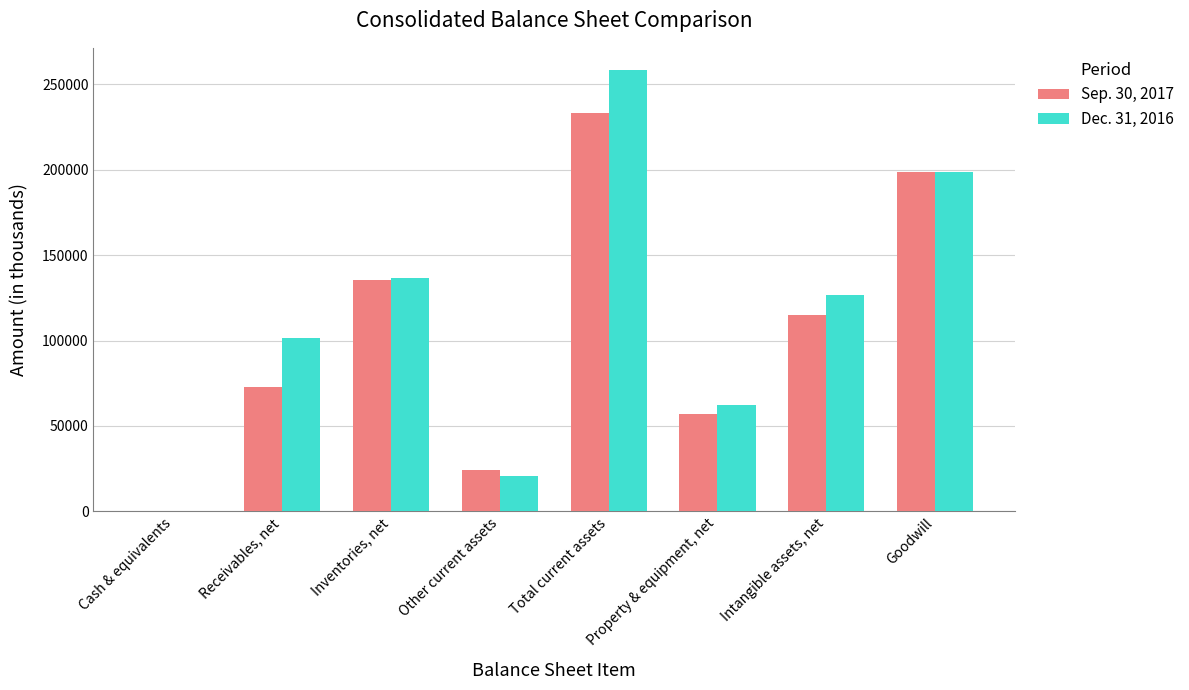

Between Other current assets and Intangible assets, net, which series saw the biggest shift?

Dec. 31, 2016